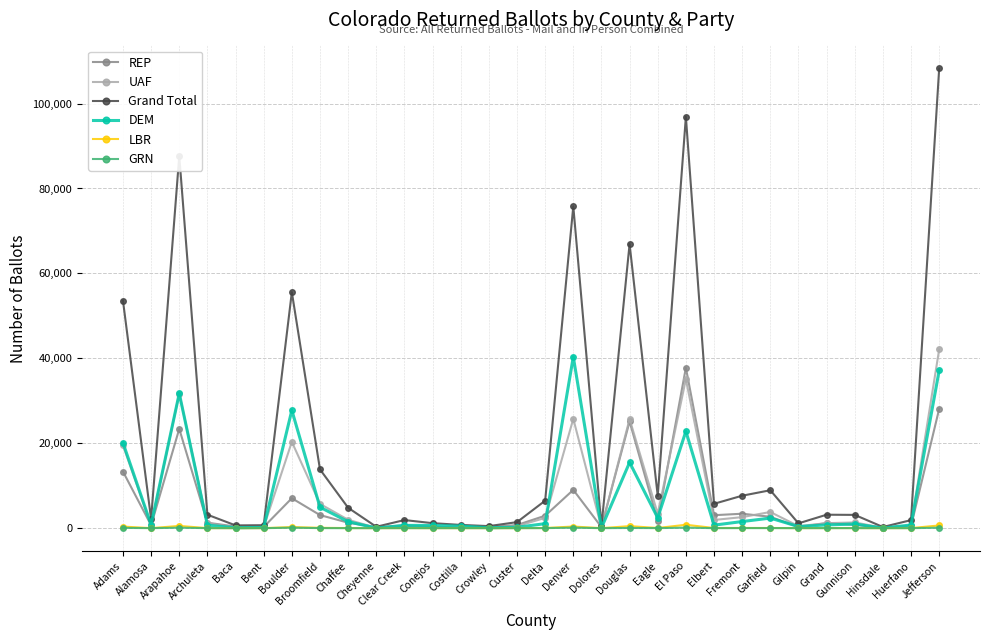

What is the difference between the maximum and minimum values in the LBR series?

799